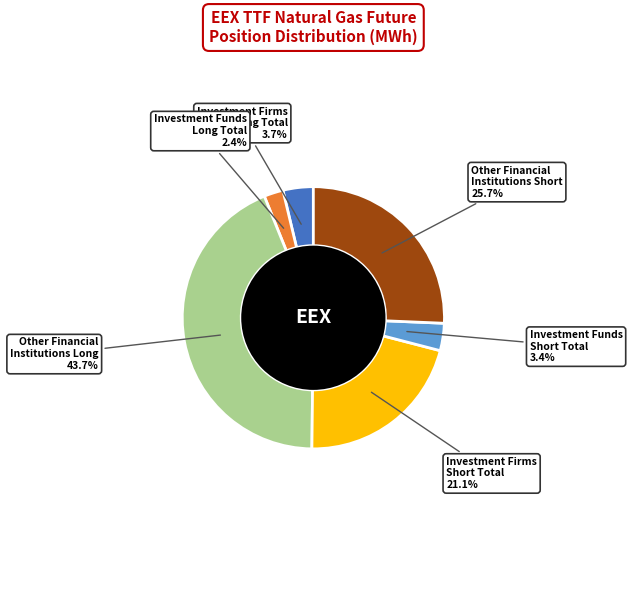

To the nearest percent, what is the difference between the largest and smallest slice percentages?

41%